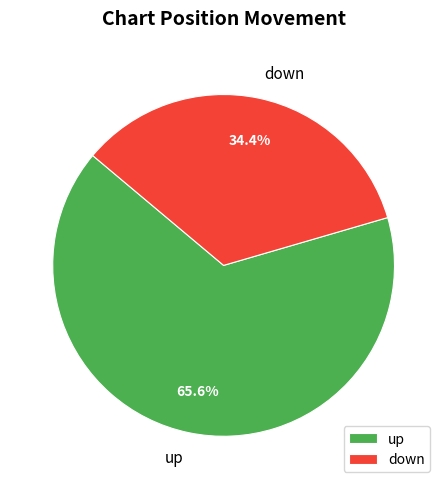

How many slices are in this pie chart?

2